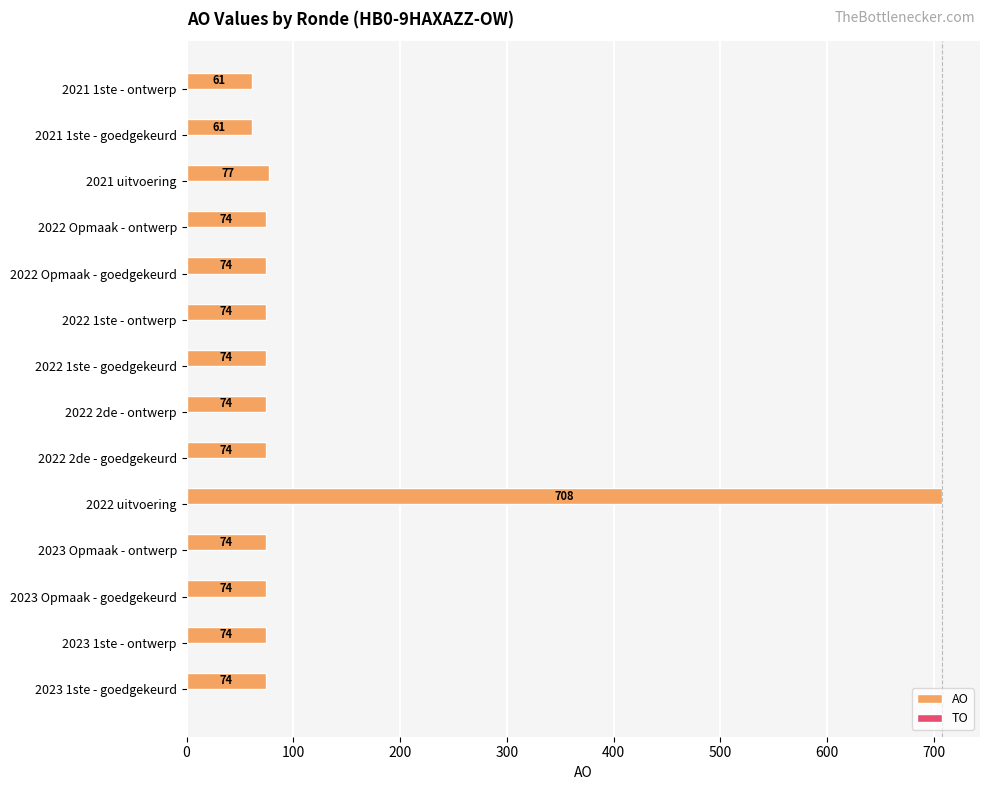

At which category does the chart reach its peak across all series?

2022 uitvoering